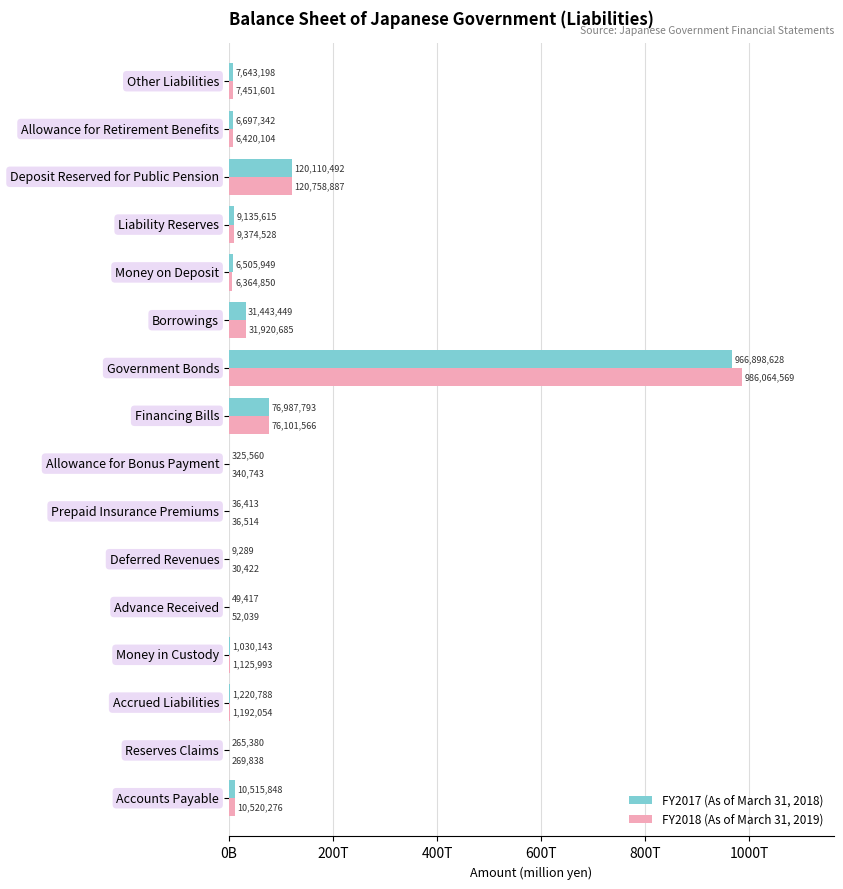

What are all the series names shown in the legend?

FY2017 (As of March 31, 2018), FY2018 (As of March 31, 2019)